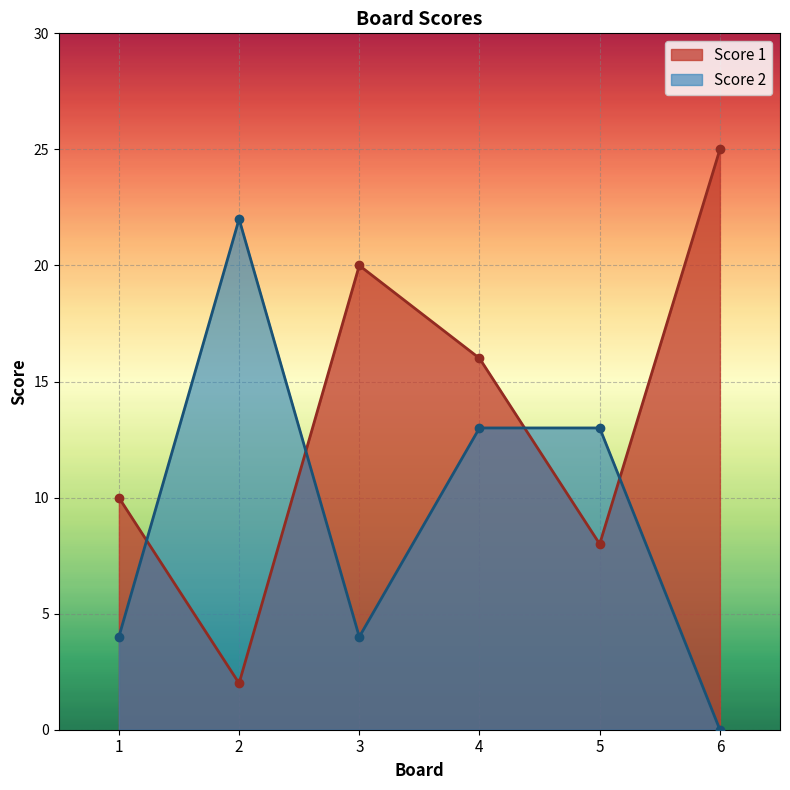

Which series changed the most between 3 and 4?

Score 2